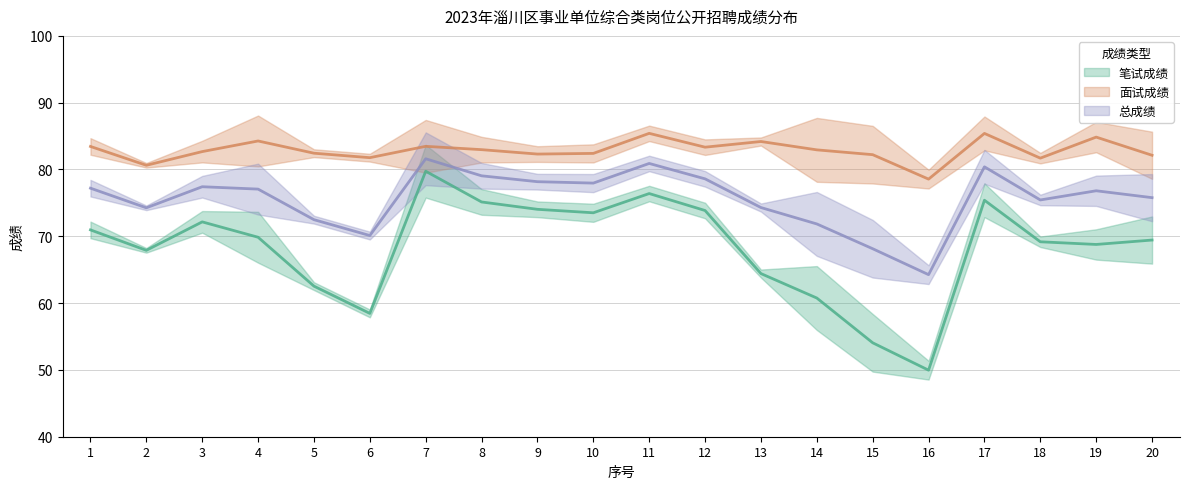

What is the total value across all series at 16?

192.8